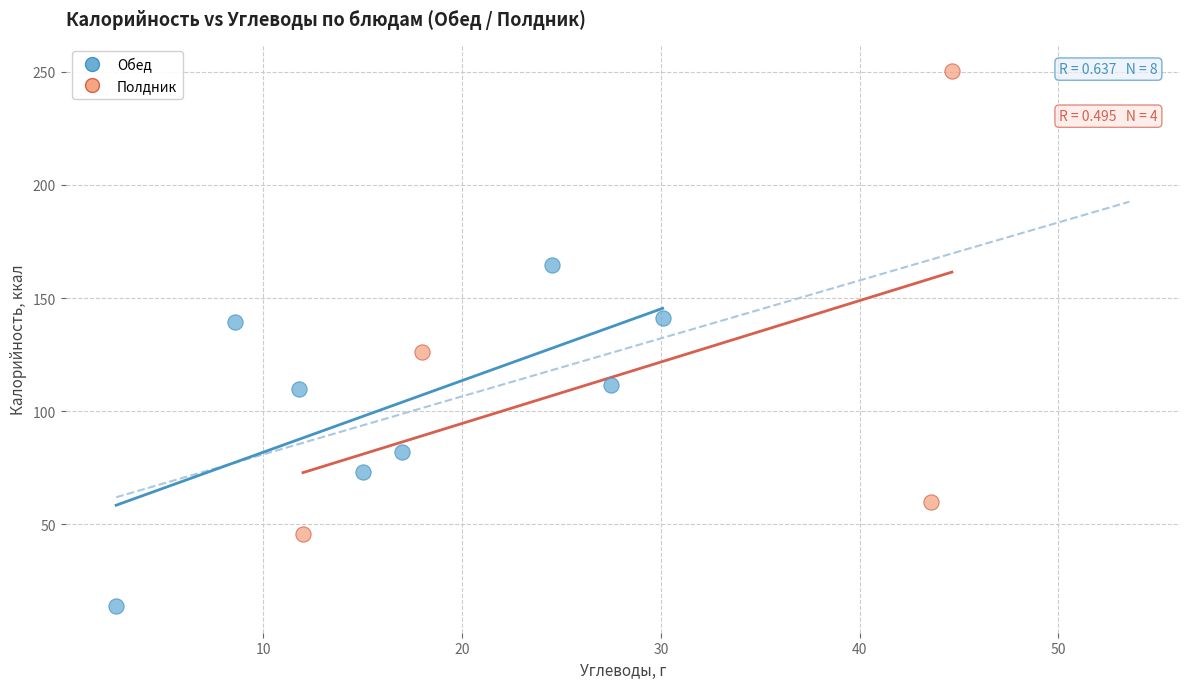

Which series has the largest Y range (max minus min)?

Полдник